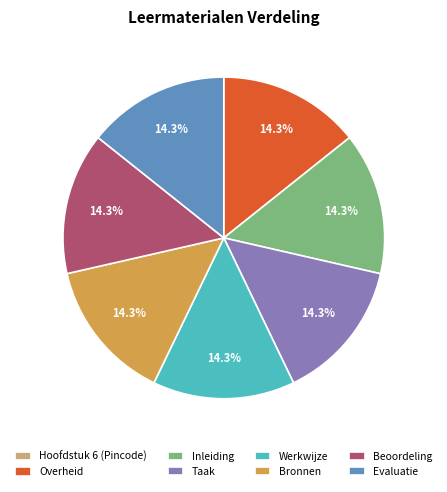

What percentage do Taak and Inleiding together represent?

28.6%